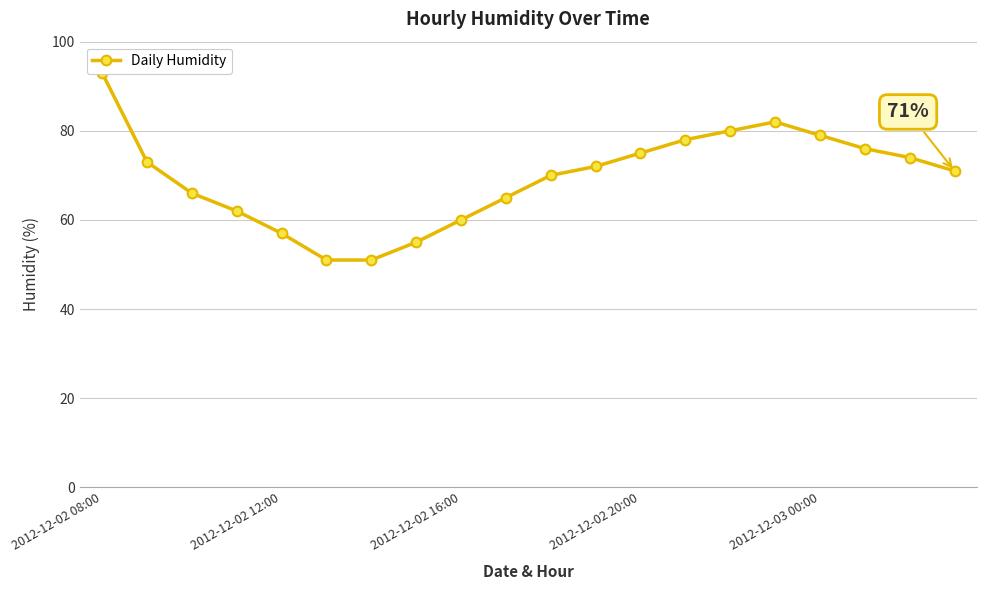

Which has a higher value, 18 or 10?

18